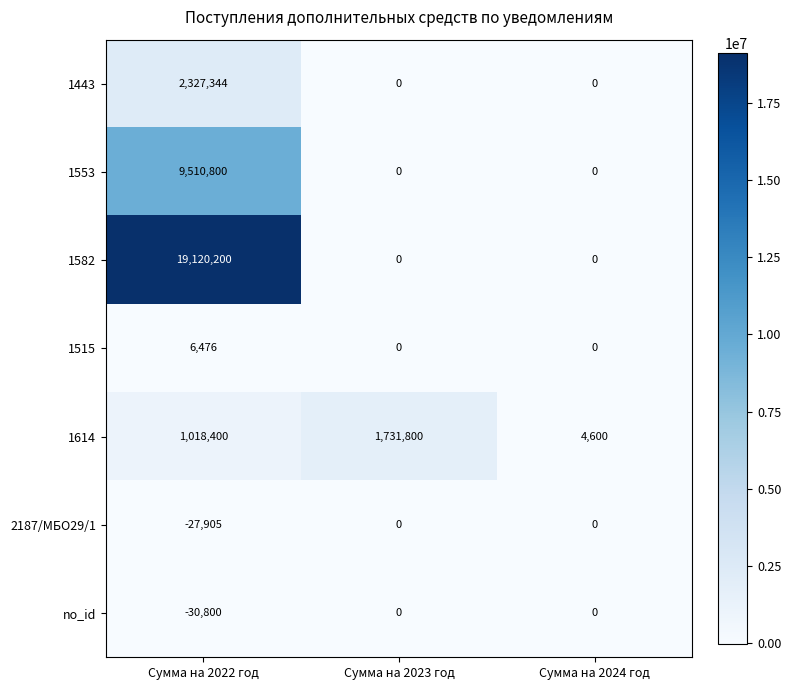

What is the total value across all series at Сумма на 2023 год?

1731800